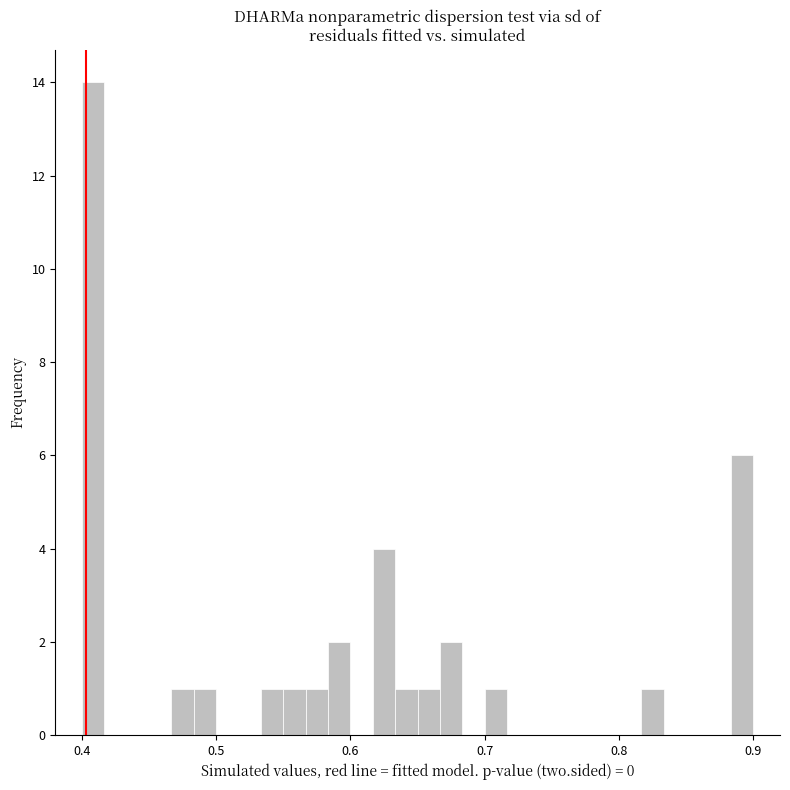

Around what value on the x-axis is the tallest bar? Give the approximate position of its centre, as read against the axis.

0.41